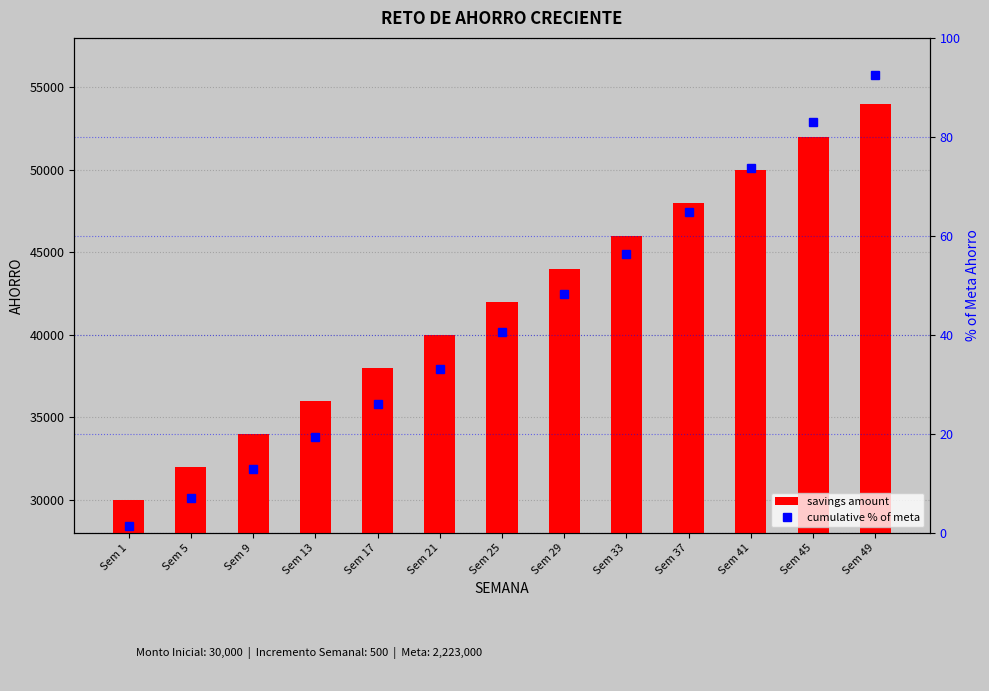

Which category has the lowest value across all series?

Sem 1